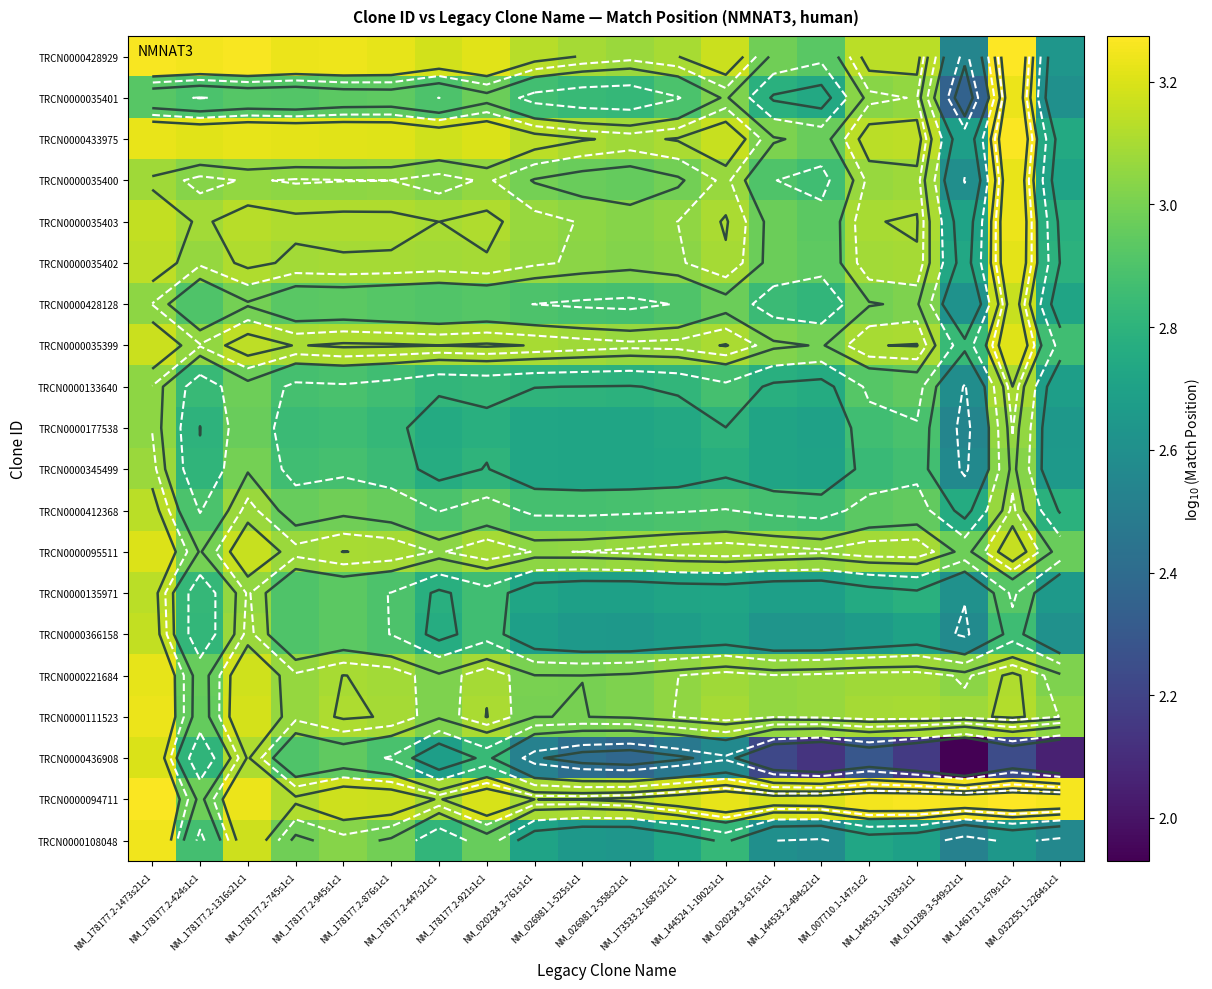

What is the sum of the TRCN0000428929 values at NM_178177.2-1316s21c1 and NM_178177.2-876s1c1?

6.5